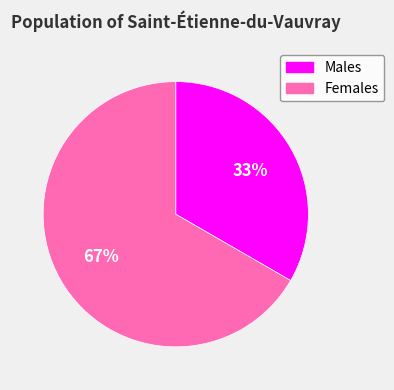

What is the largest slice in the pie chart?

Females